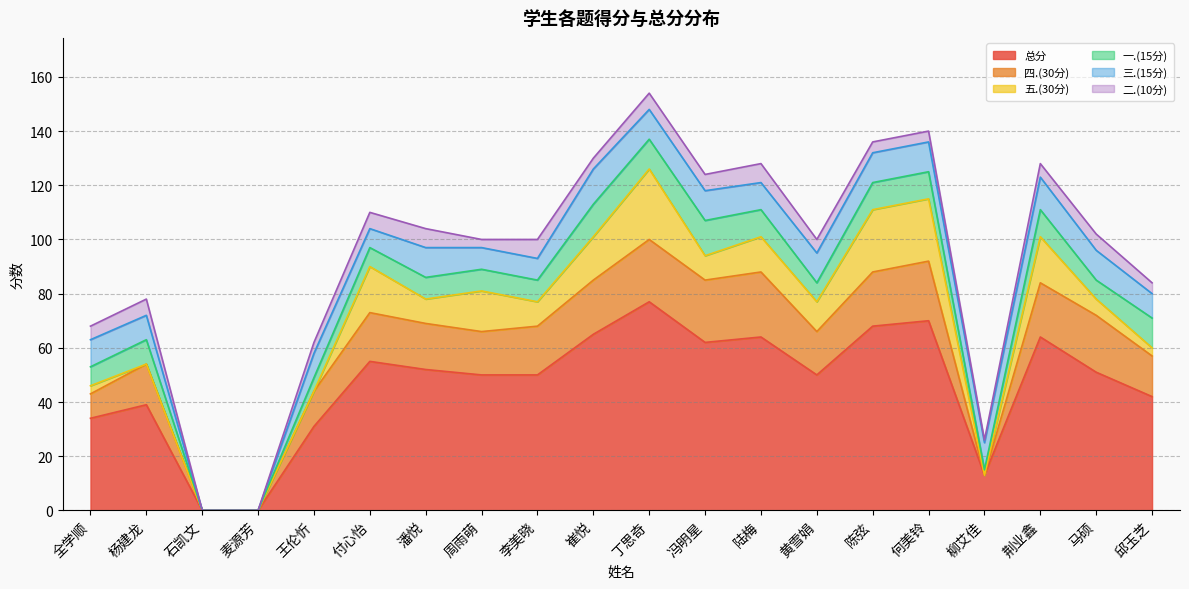

Is the value of 二.(10分) at 全学顺 greater than the value of 三.(15分) at 柳艾佳?

No